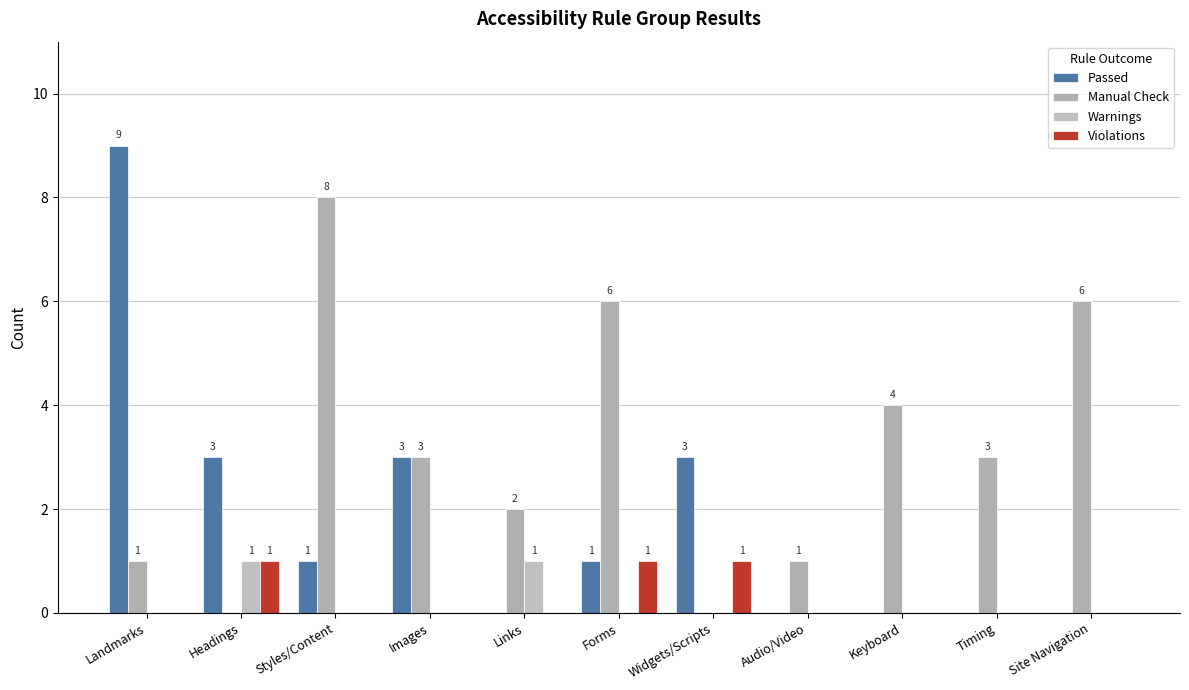

At which label does Manual Check first exceed 3?

Styles/Content